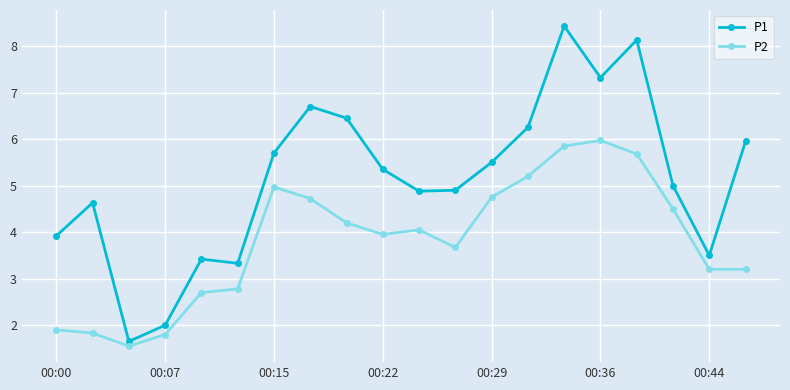

Is this an area chart (filled region under the line)?

No